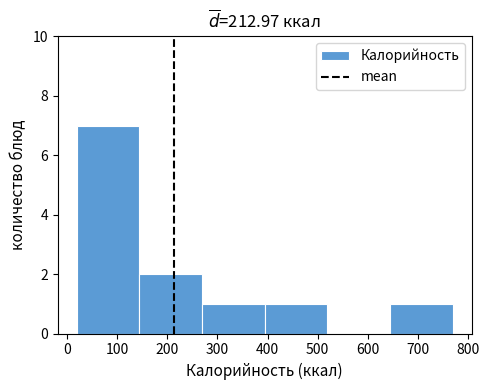

Reading left to right, transcribe this chart: for each bar, give the range it covers on the x-axis and its height. Neither the bar edges nor the heights are printed on the chart, so give them approximately, as read against the axes.

20 to 140: 7
140 to 270: 2
270 to 390: 1
390 to 520: 1
520 to 640: 0
640 to 770: 1